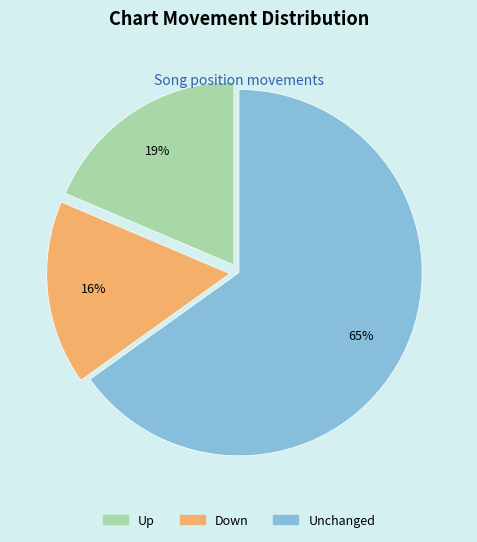

Count the number of slices in the pie.

3